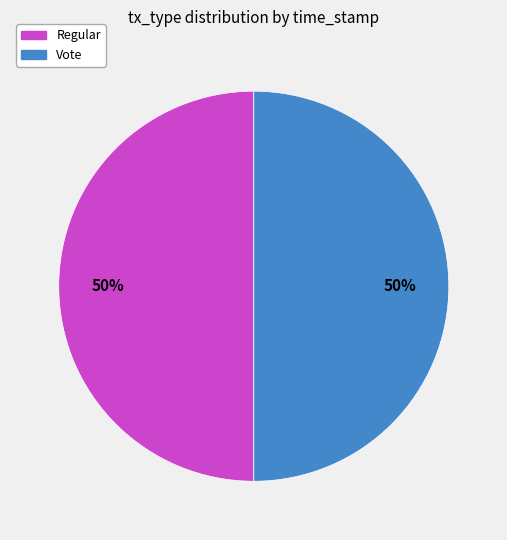

How many segments does this pie chart have?

2